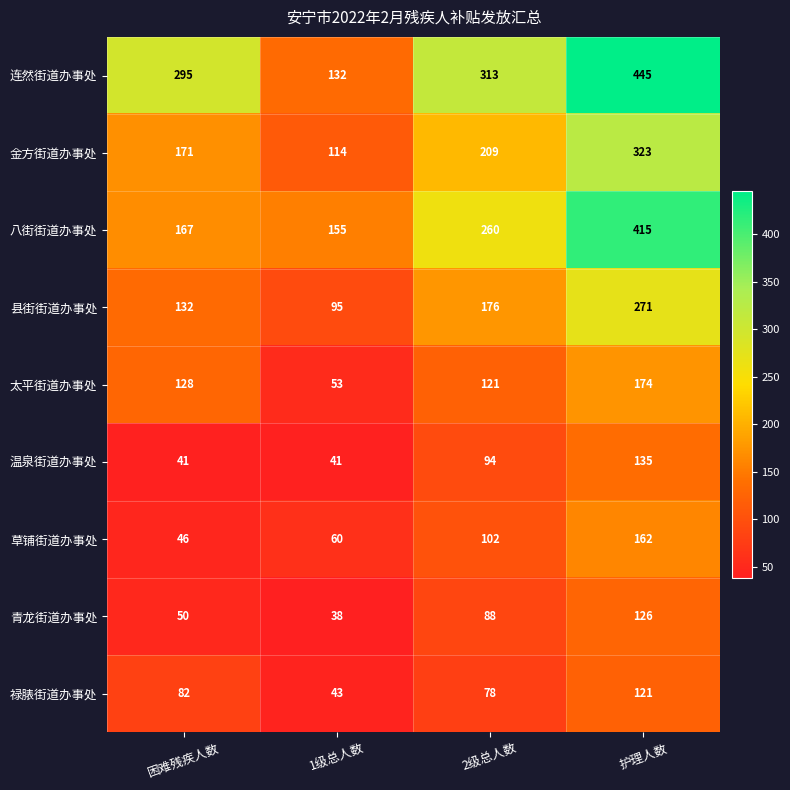

The value of 禄脿街道办事处 at 护理人数 is 121. True or false?

True